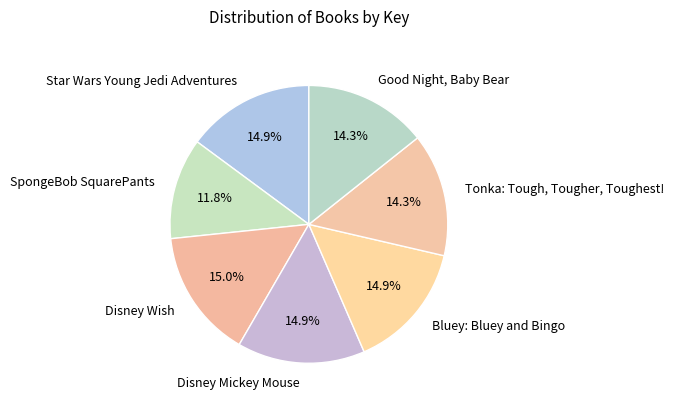

To the nearest percent, what is the difference between the Tonka: Tough, Tougher, Toughest! and Disney Wish slice percentages?

1%